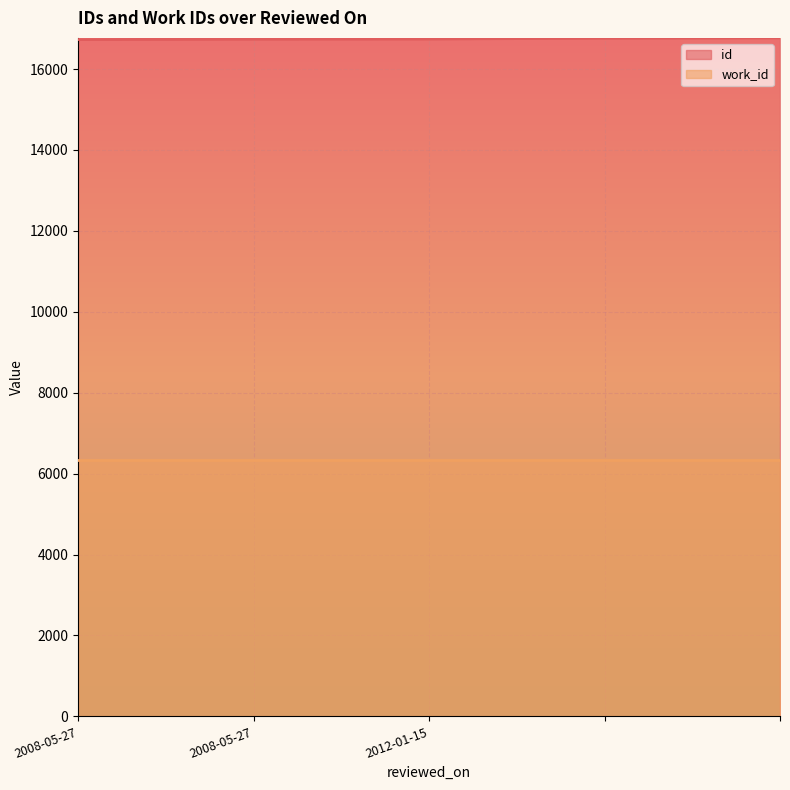

True or false: the data shows 16764 at .

True